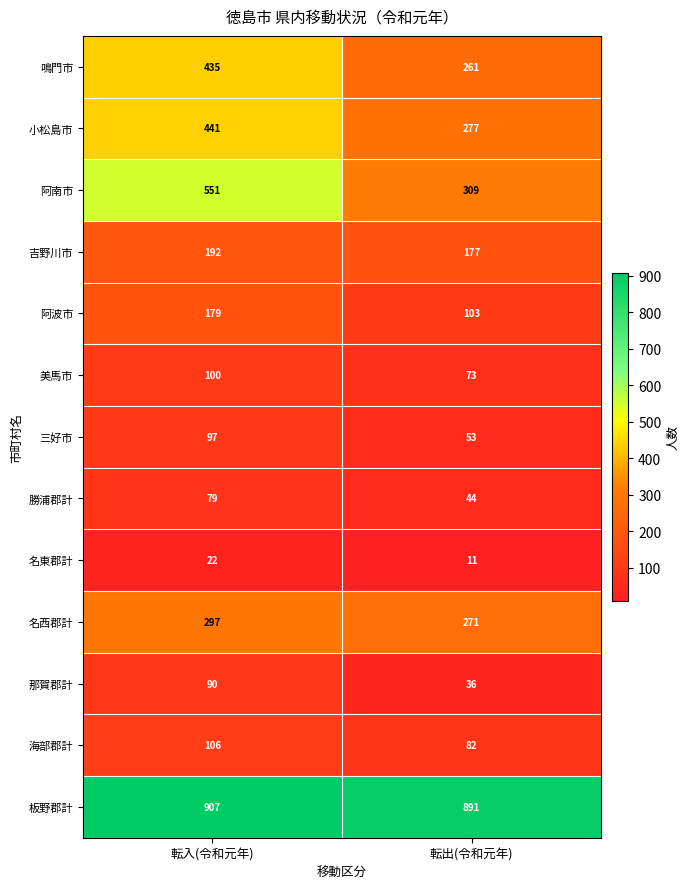

What is the sum of the 海部郡計 values at 転出(令和元年) and 転入(令和元年)?

188